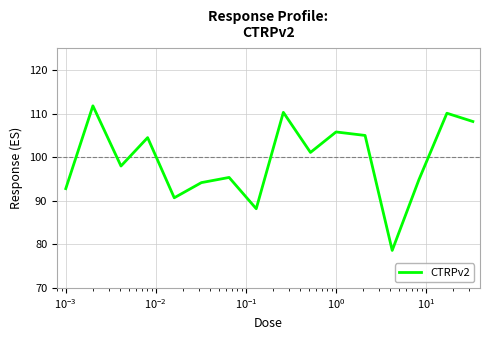

How many interior local valleys (lower than both neighbors) does the data have?

5